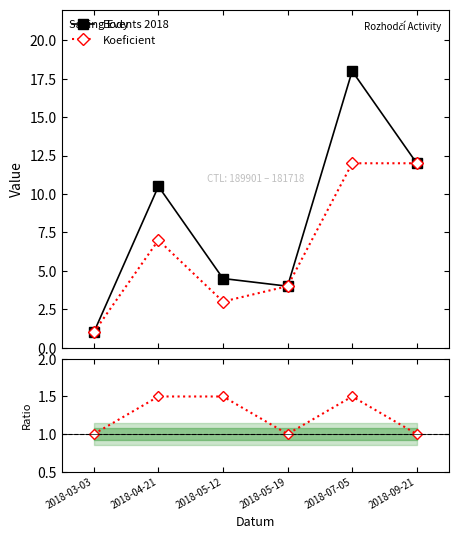

Which label corresponds to the smallest value in the chart?

2018-03-03